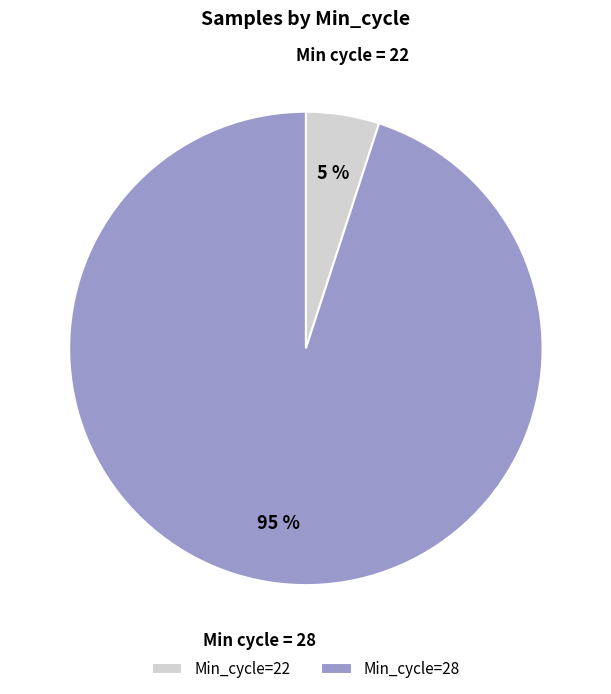

Rank the categories by value from highest to lowest.

Min_cycle=28, Min_cycle=22